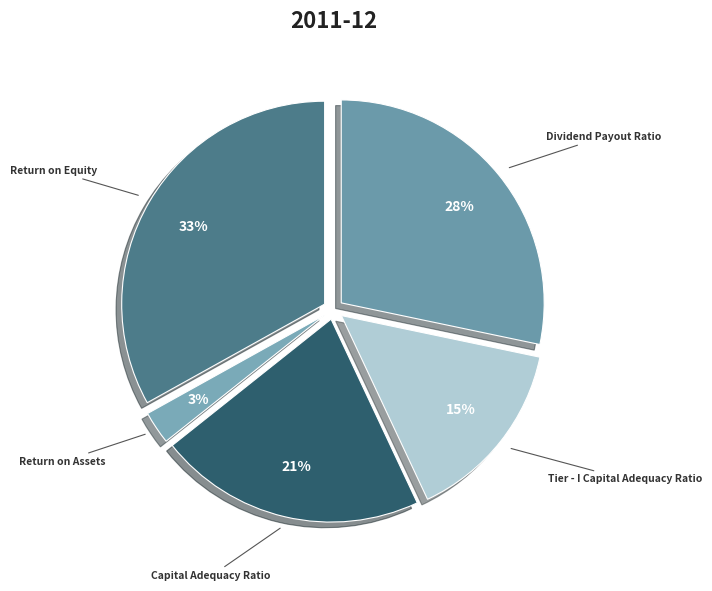

Count the number of slices in the pie.

5